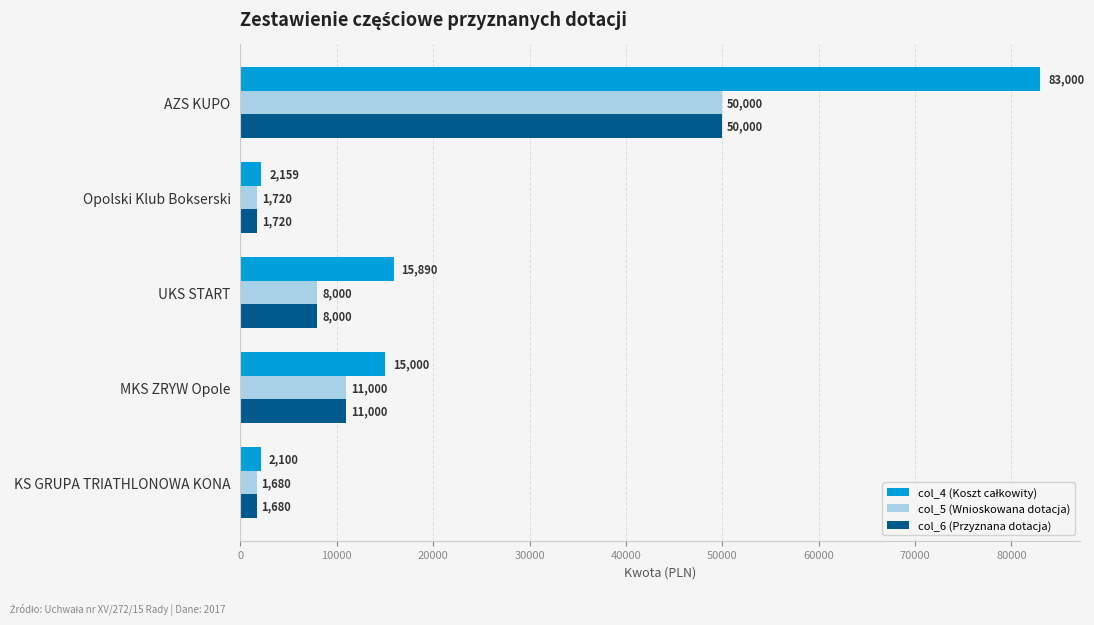

How many series are shown in this chart?

3